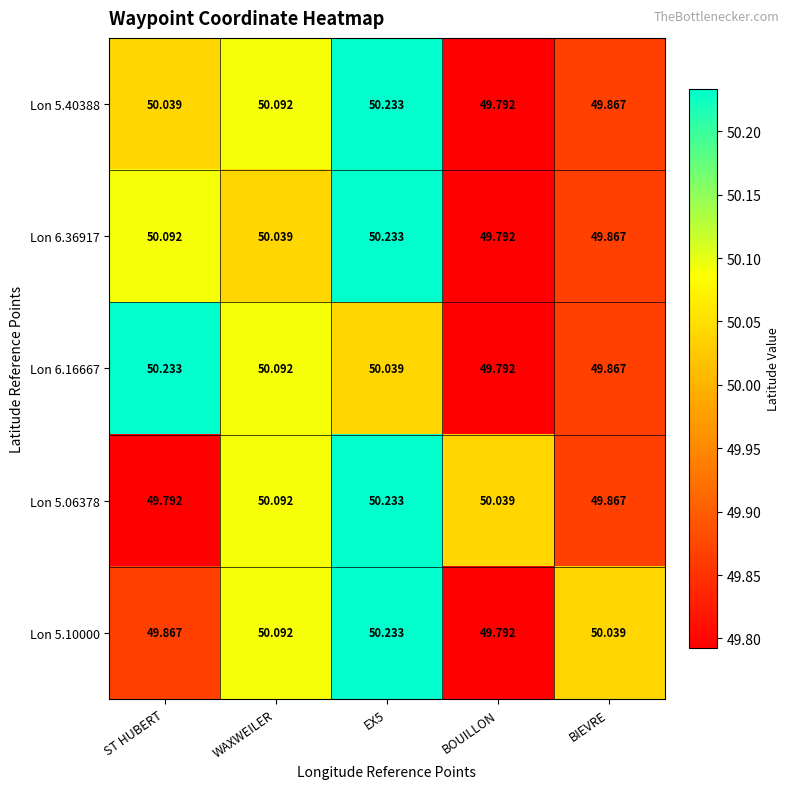

At which label is Lon 5.06378 closest to 50?

BOUILLON